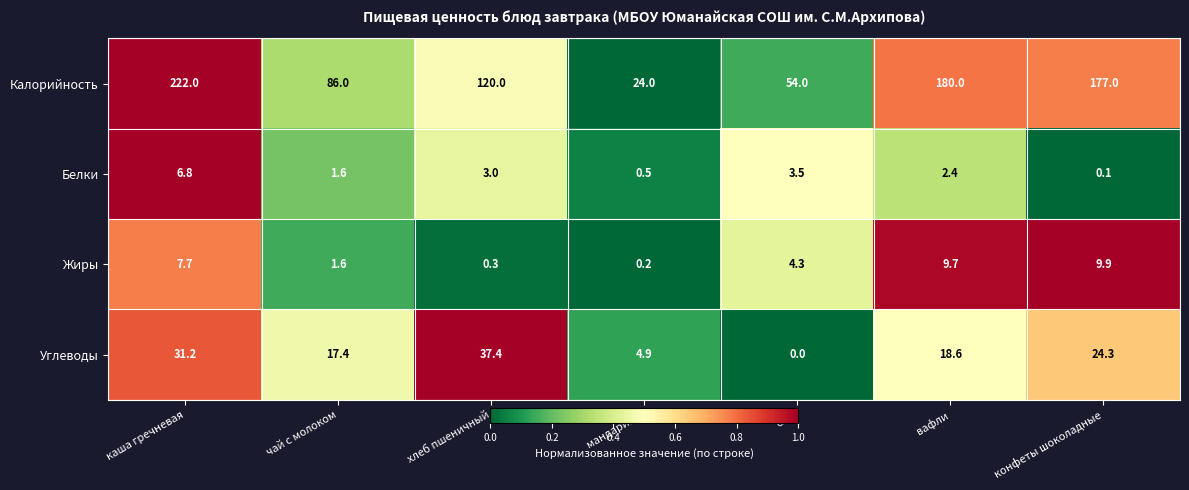

Reading left to right, extract all data points from this chart.

Калорийность: каша гречневая=222.0	чай с молоком=86.0	хлеб пшеничный=120.0	мандарины=24.0	сыр=54.0	вафли=180.0	конфеты шоколадные=177.0
Белки: каша гречневая=6.8	чай с молоком=1.6	хлеб пшеничный=3.0	мандарины=0.5	сыр=3.5	вафли=2.4	конфеты шоколадные=0.1
Жиры: каша гречневая=7.7	чай с молоком=1.6	хлеб пшеничный=0.3	мандарины=0.2	сыр=4.3	вафли=9.7	конфеты шоколадные=9.9
Углеводы: каша гречневая=31.2	чай с молоком=17.4	хлеб пшеничный=37.4	мандарины=4.9	сыр=0.0	вафли=18.6	конфеты шоколадные=24.3